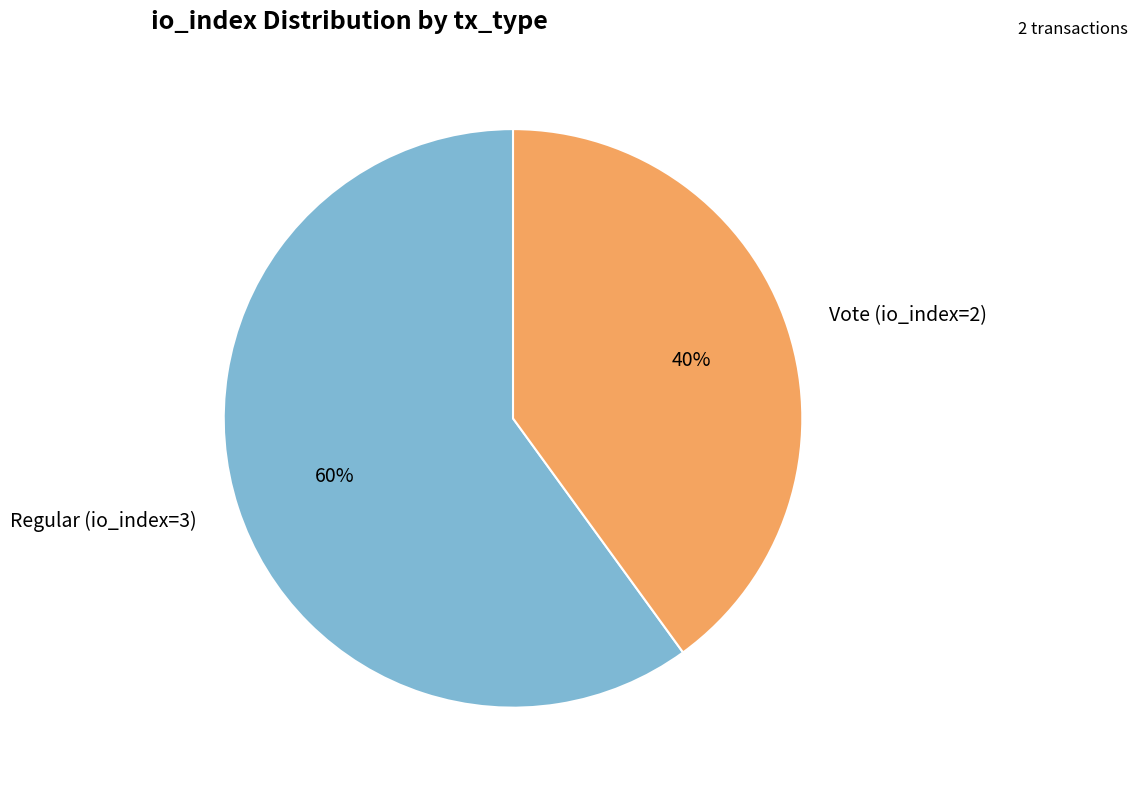

Between Regular (io_index=3) and Vote (io_index=2), which is larger?

Regular (io_index=3)